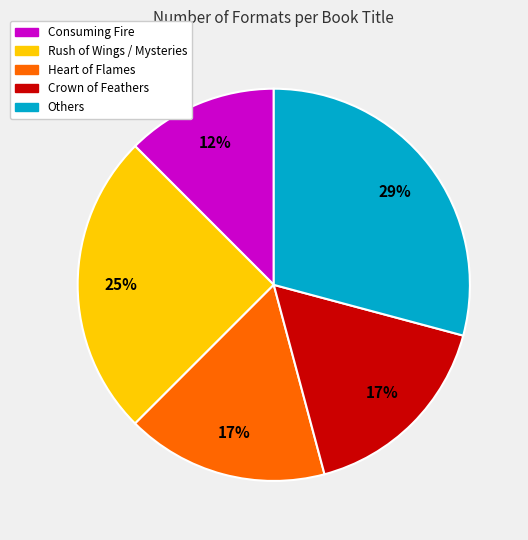

To the nearest percent, what is the difference between the largest and smallest slice percentages?

17%